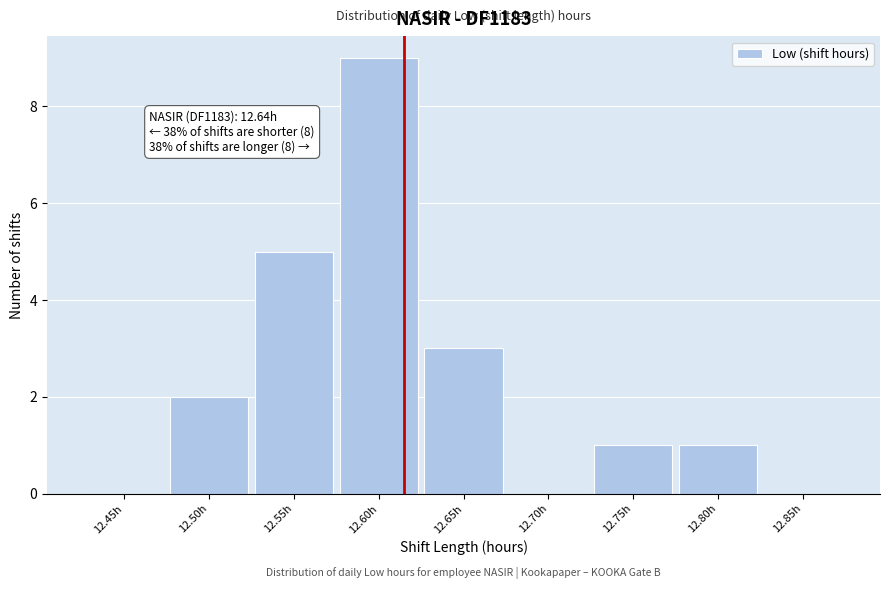

Reading left to right, transcribe all the data shown in this chart.

12.45h=0	12.50h=2	12.55h=5	12.60h=9	12.65h=3	12.70h=0	12.75h=1	12.80h=1	12.85h=0